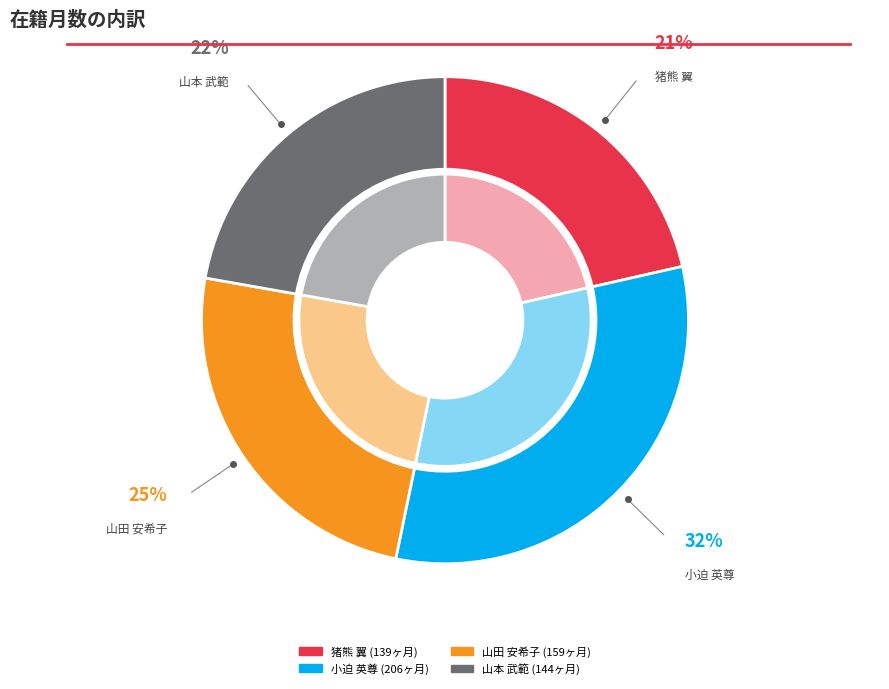

Is 山本 武範
(講師) the majority of the pie?

No